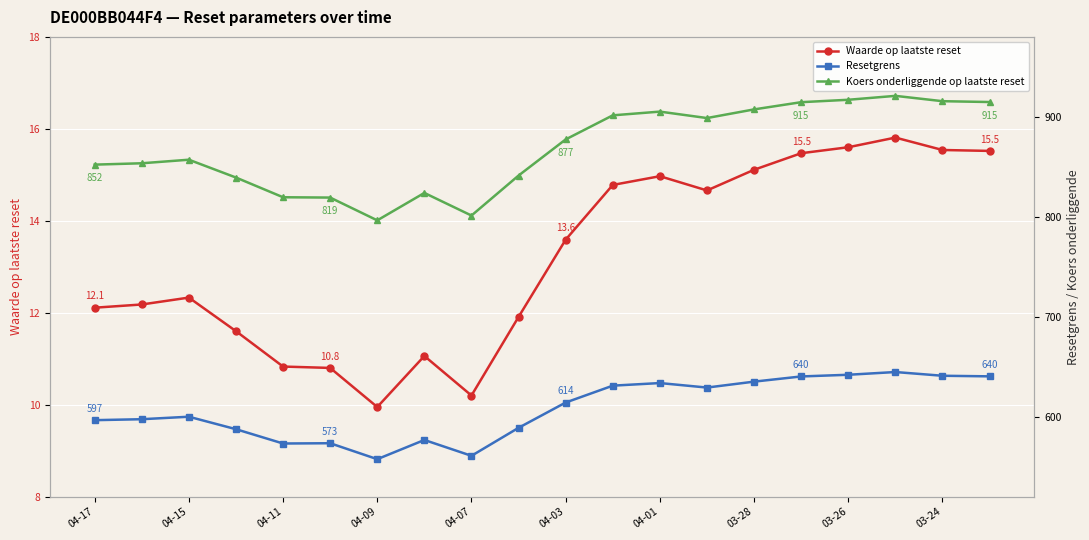

True or false: Waarde op laatste reset has more than 2 interior local peaks.

True